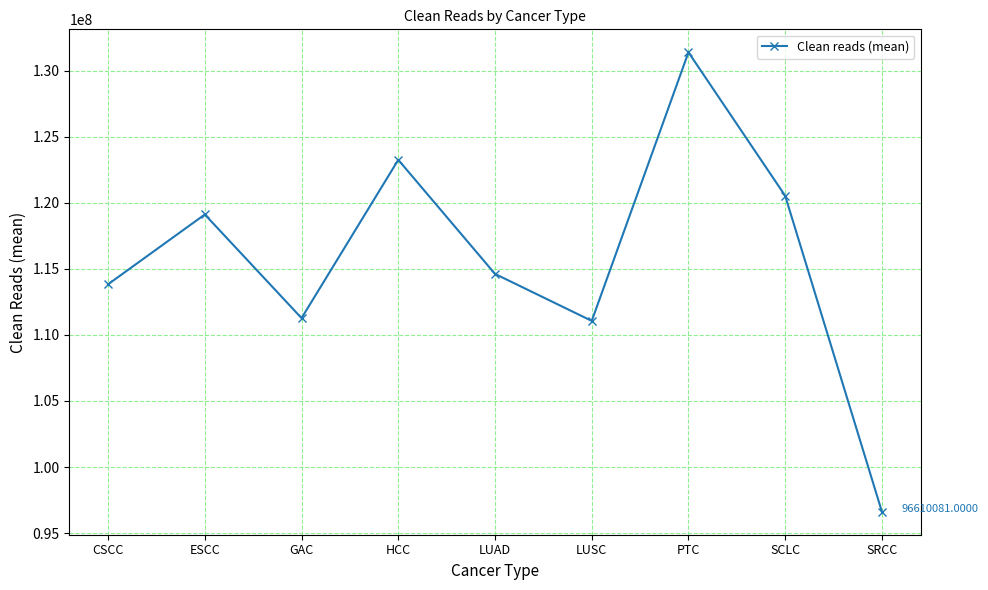

Which label corresponds to the largest value in the chart?

PTC